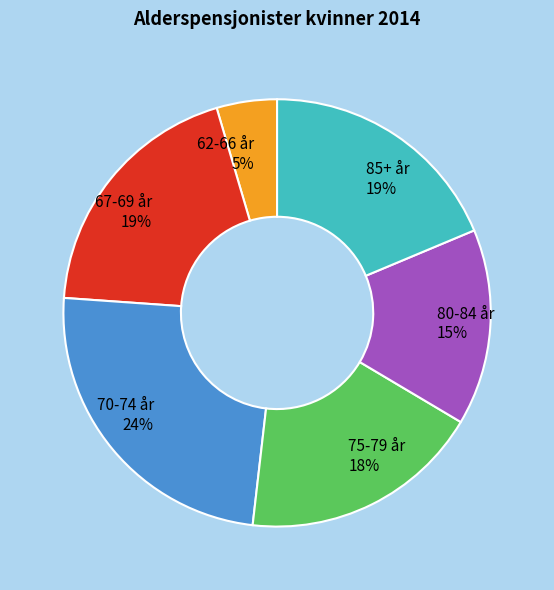

Is there any slice that represents more than half of the pie?

No